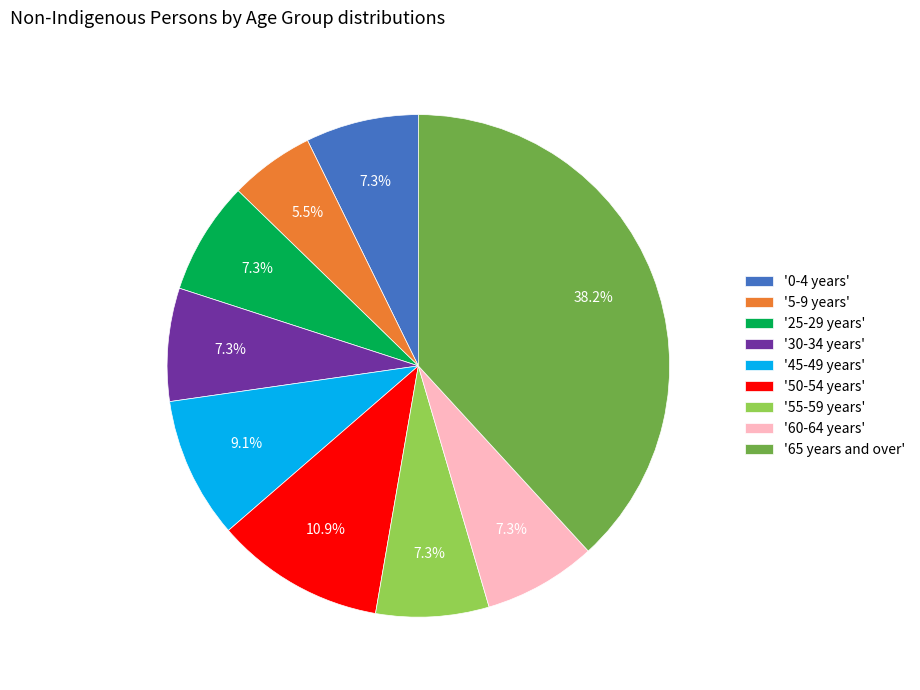

Count the number of slices in the pie.

9